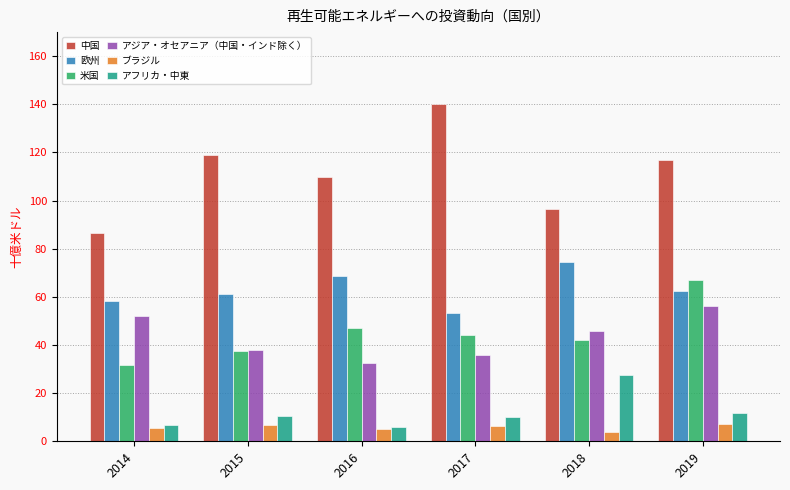

Rank the series by their maximum value, from highest to lowest.

中国, 欧州, 米国, アジア・オセアニア（中国・インド除く）, アフリカ・中東, ブラジル